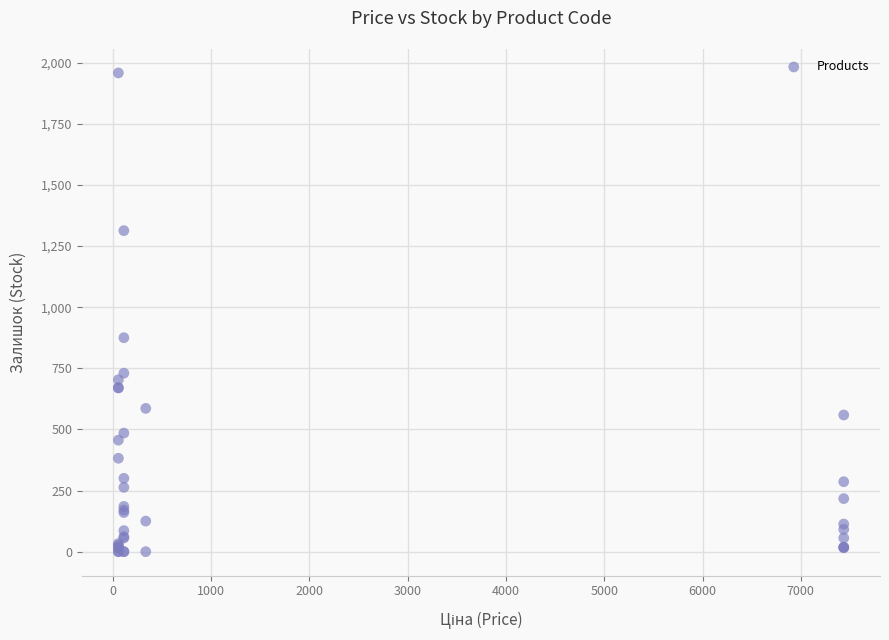

What Y value in the scatter plot is closest to 979?

875